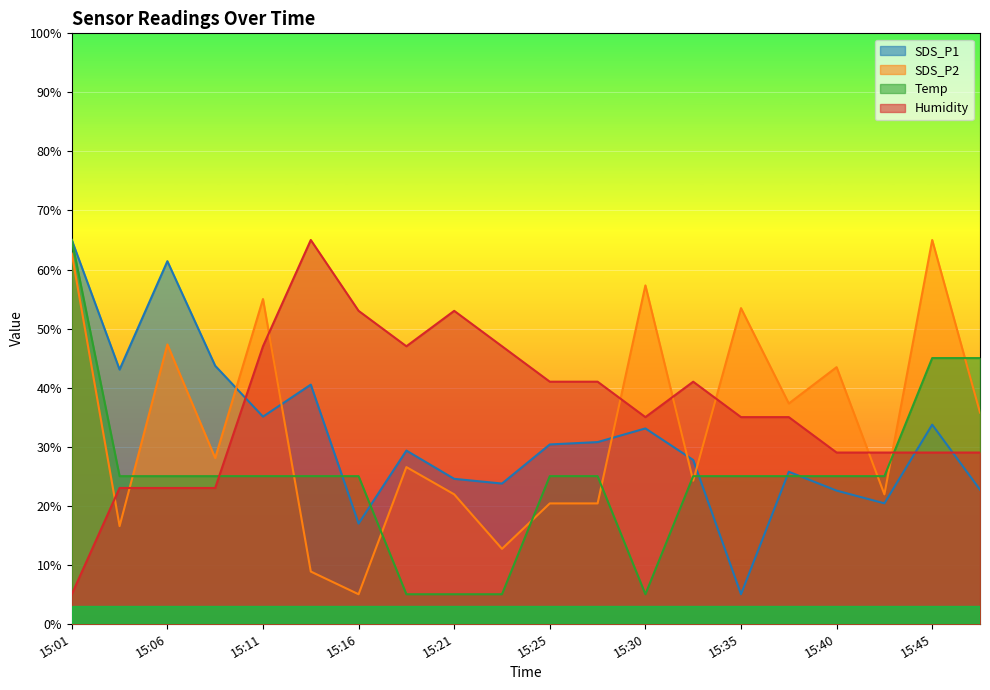

How many values in the Temp series exceed 25?

16